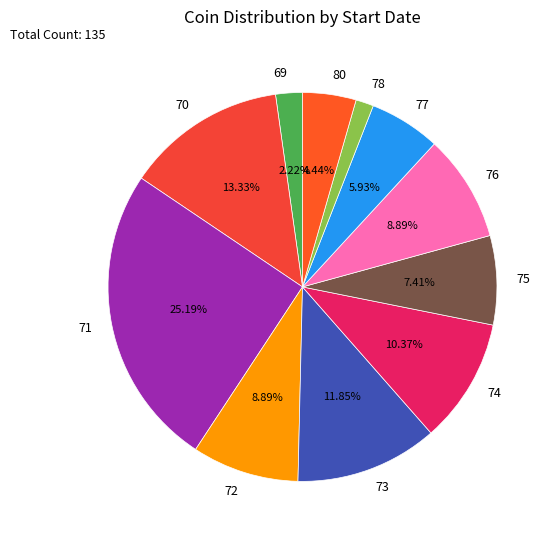

To the nearest percent, what is the combined percentage of 73 and 75?

19%